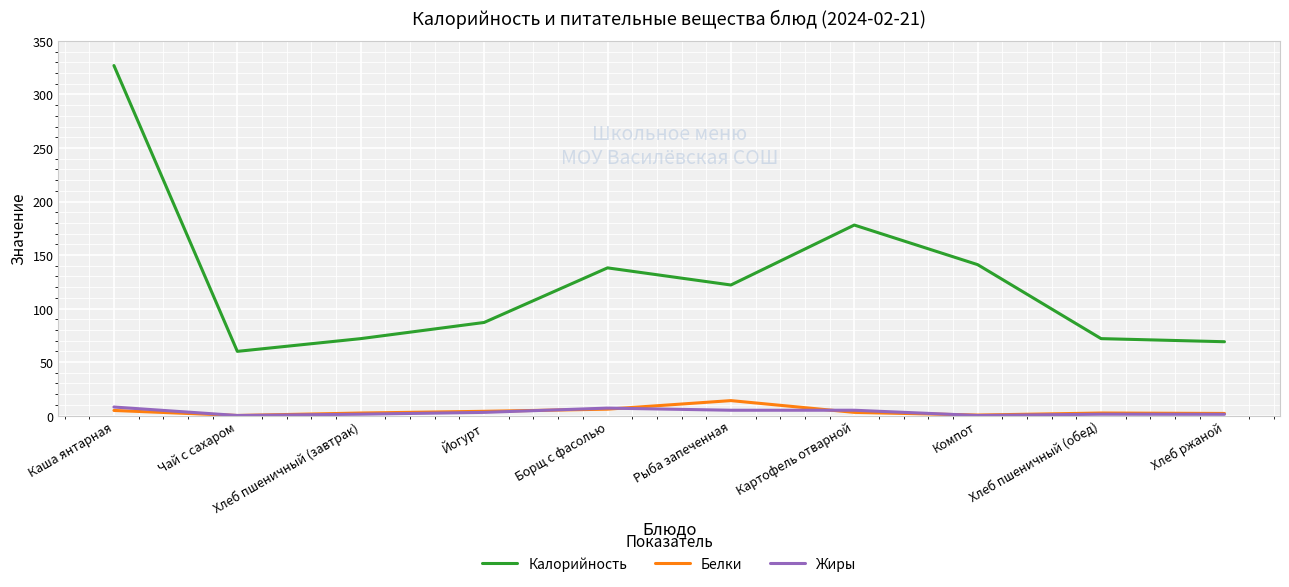

What is the sum of the Жиры values at Рыба запеченная and Йогурт?

8.0